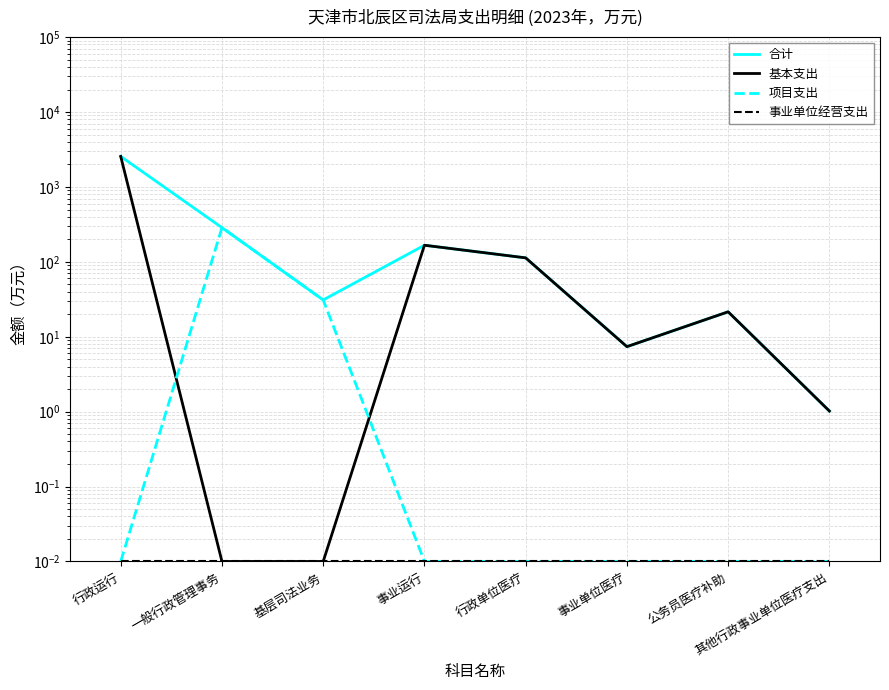

Reading left to right, transcribe all the data shown in this chart.

合计: 2555.8	286.4	31.0	166.7	113.1	7.4	21.5	1.0
基本支出: 2555.8	0.0	0.0	166.7	113.1	7.4	21.5	1.0
项目支出: 0.0	286.4	31.0	0.0	0.0	0.0	0.0	0.0
事业单位经营支出: 0.0	0.0	0.0	0.0	0.0	0.0	0.0	0.0